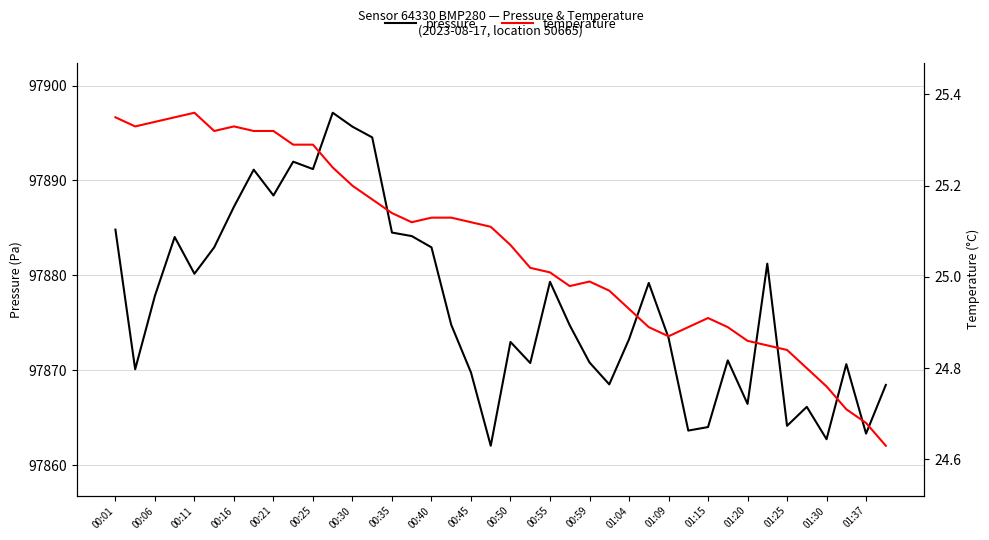

Reading left to right, list all the values displayed in this chart.

pressure: 97884.8	97870.1	97877.8	97884.0	97880.2	97882.9	97887.2	97891.1	97888.4	97892.0	97891.2	97897.1	97895.7	97894.5	97884.5	97884.1	97882.9	97874.8	97869.8	97862.0	97873.0	97870.8	97879.3	97874.7	97870.8	97868.5	97873.2	97879.2	97873.4	97863.6	97864.0	97871.0	97866.4	97881.2	97864.1	97866.1	97862.7	97870.6	97863.3	97868.4
temperature: 25.4	25.3	25.3	25.4	25.4	25.3	25.3	25.3	25.3	25.3	25.3	25.2	25.2	25.2	25.1	25.1	25.1	25.1	25.1	25.1	25.1	25.0	25.0	25.0	25.0	25.0	24.9	24.9	24.9	24.9	24.9	24.9	24.9	24.9	24.8	24.8	24.8	24.7	24.7	24.6